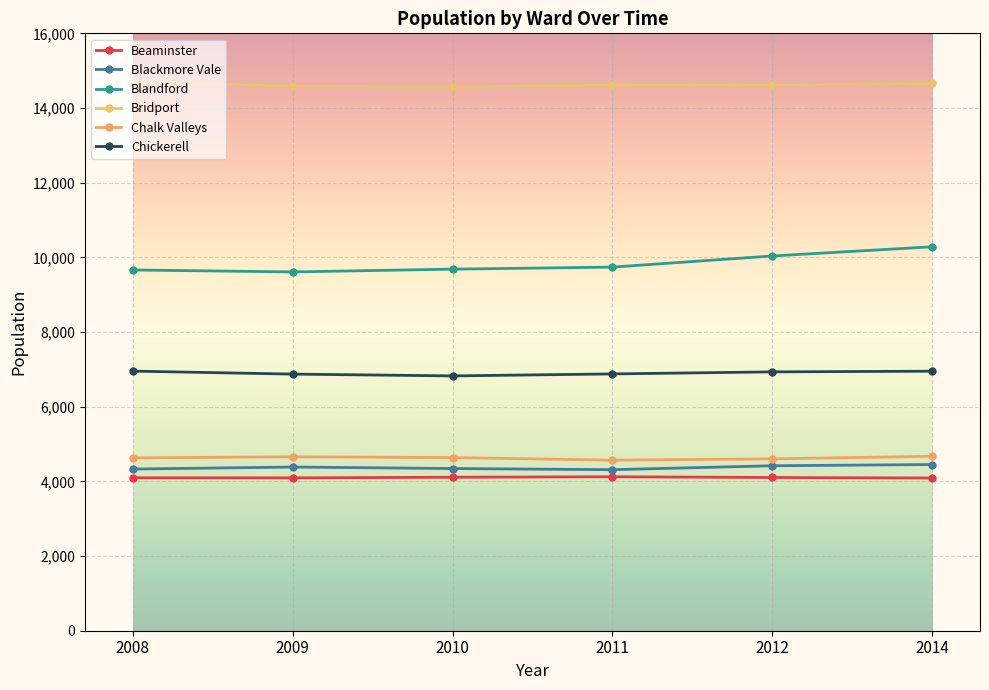

What are all the series names shown in the legend?

Beaminster, Blackmore Vale, Blandford, Bridport, Chalk Valleys, Chickerell